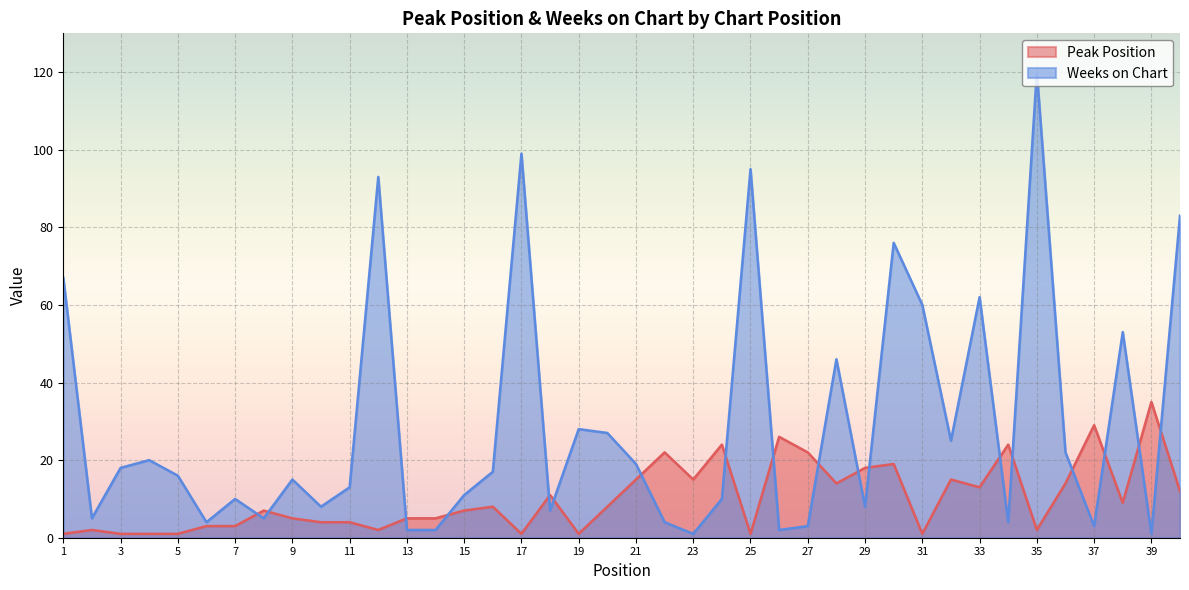

List the labels in order of Weeks on Chart value, largest first.

35, 17, 25, 12, 40, 30, 1, 33, 31, 38, 28, 19, 20, 32, 36, 4, 21, 3, 16, 5, 9, 11, 15, 7, 24, 10, 29, 18, 2, 8, 6, 22, 34, 27, 37, 13, 14, 26, 23, 39